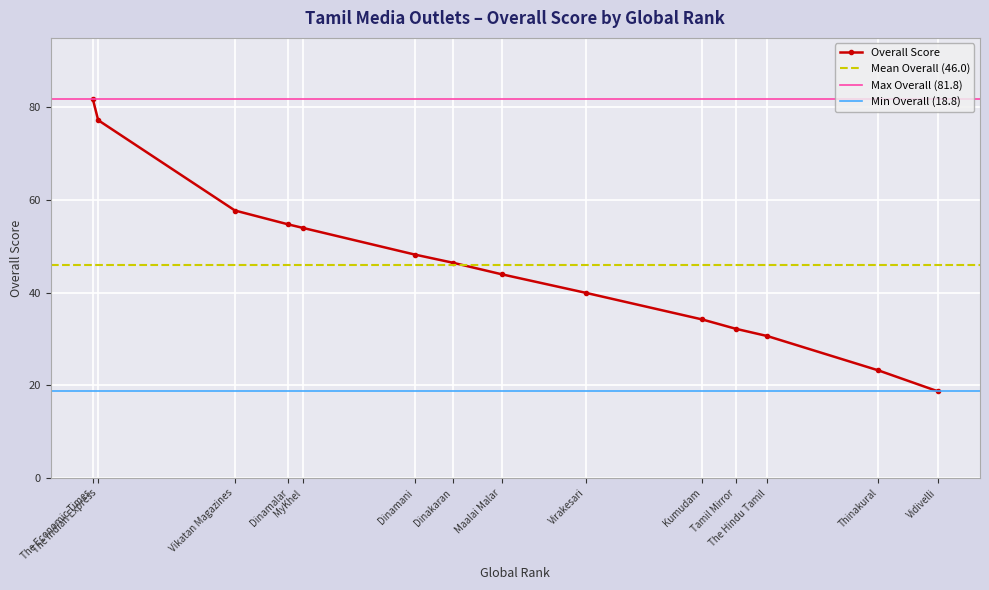

List the labels in order of value, largest first.

The Economic Times, The Indian Express, Vikatan Magazines, Dinamalar, MyKhel, Dinamani, Dinakaran, Maalai Malar, Virakesari, Kumudam, Tamil Mirror, The Hindu Tamil, Thinakural, Vidivelli